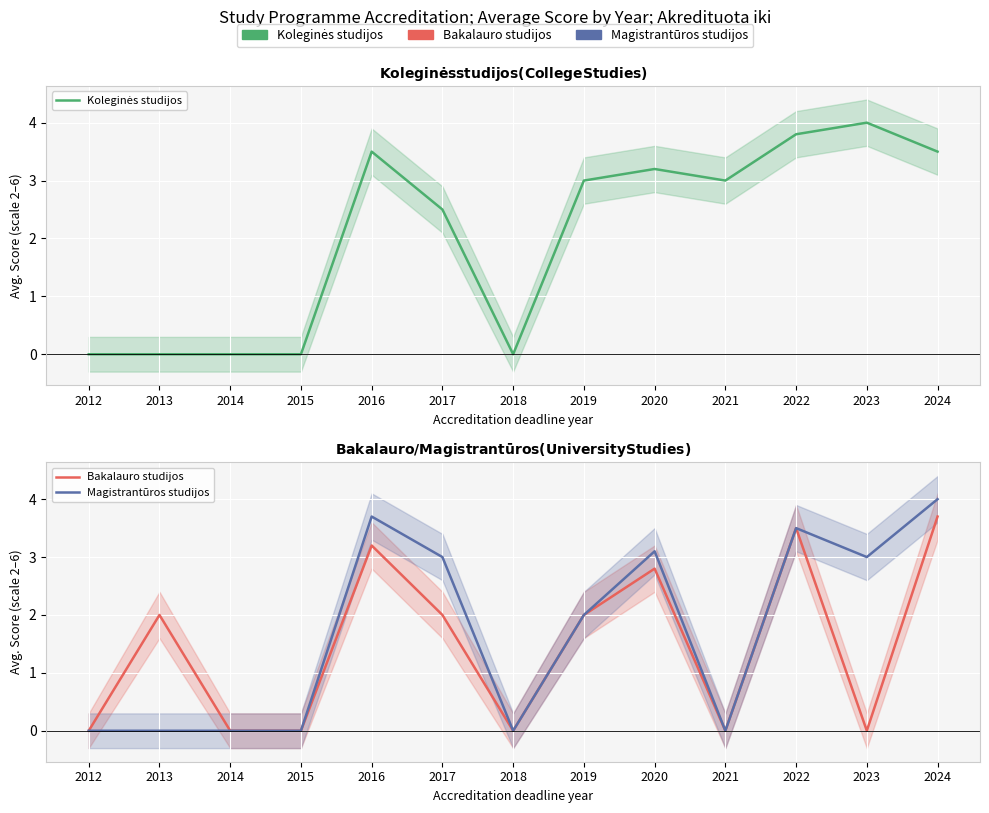

What is the sum of all Magistrantūros studijos values?

22.3